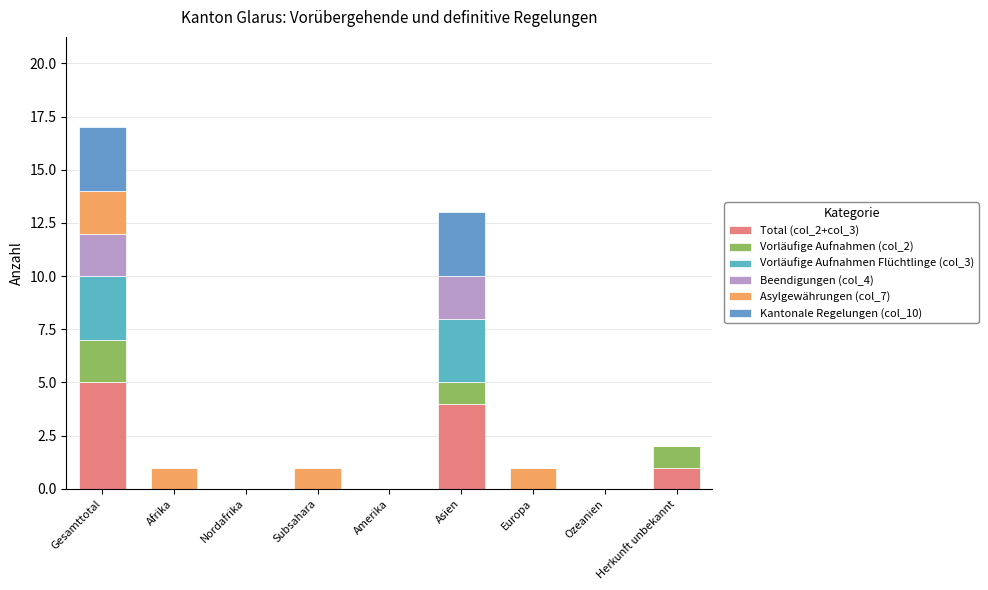

Which series has the largest total across all categories?

Total (col_2+col_3)